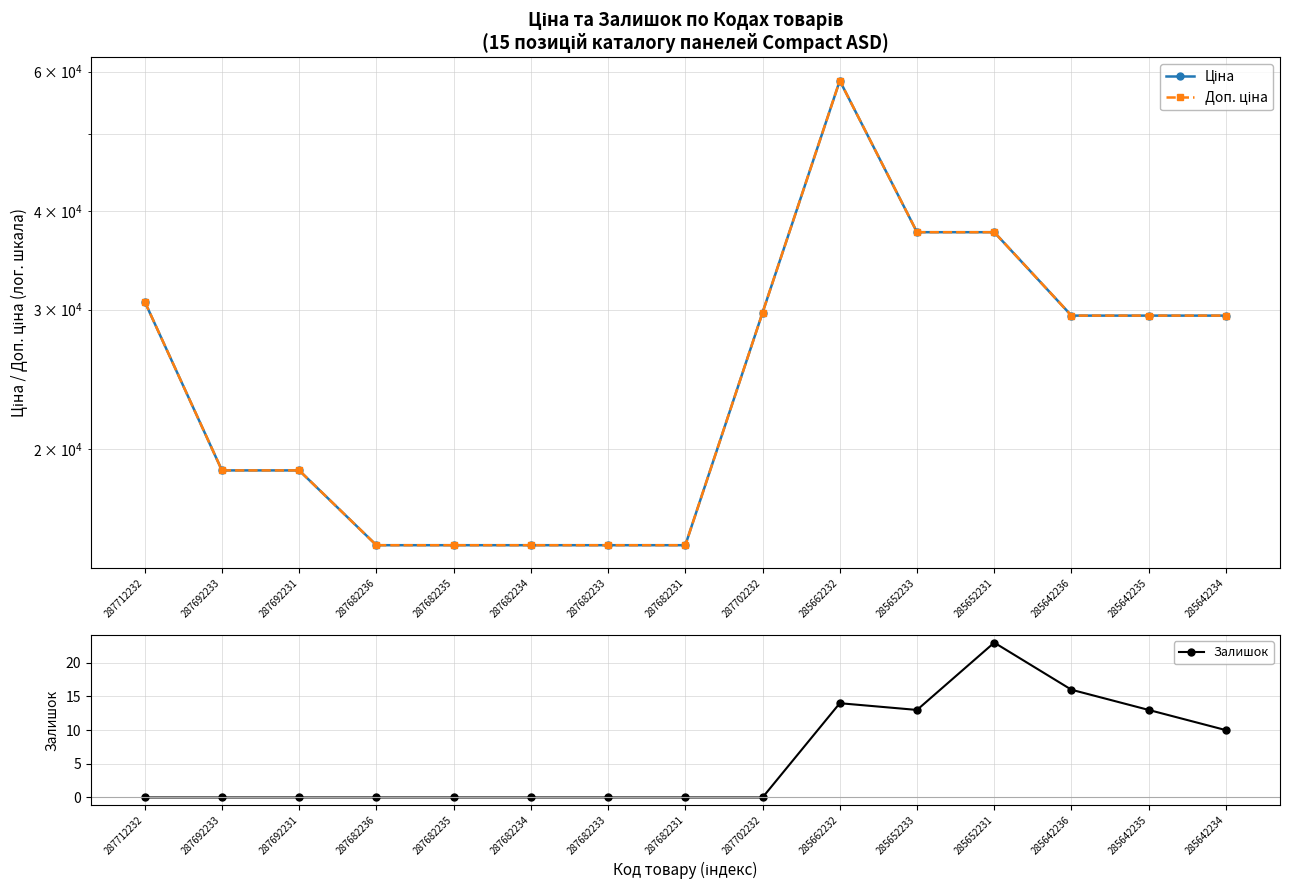

At which label does Ціна reach its minimum?

287682236